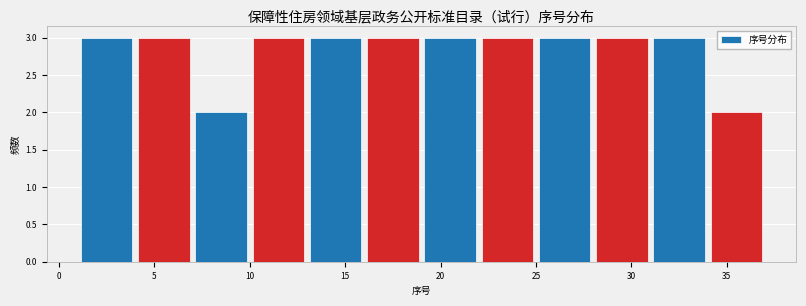

Reading left to right, list every bar in this chart as the range it spans on the x-axis followed by its height. The values are not printed on the chart, so give them approximately, as read against the axis.

1 to 4: 3
4 to 7: 3
7 to 10: 2
10 to 13: 3
13 to 16: 3
16 to 19: 3
19 to 22: 3
22 to 25: 3
25 to 28: 3
28 to 31: 3
31 to 34: 3
34 to 37: 2